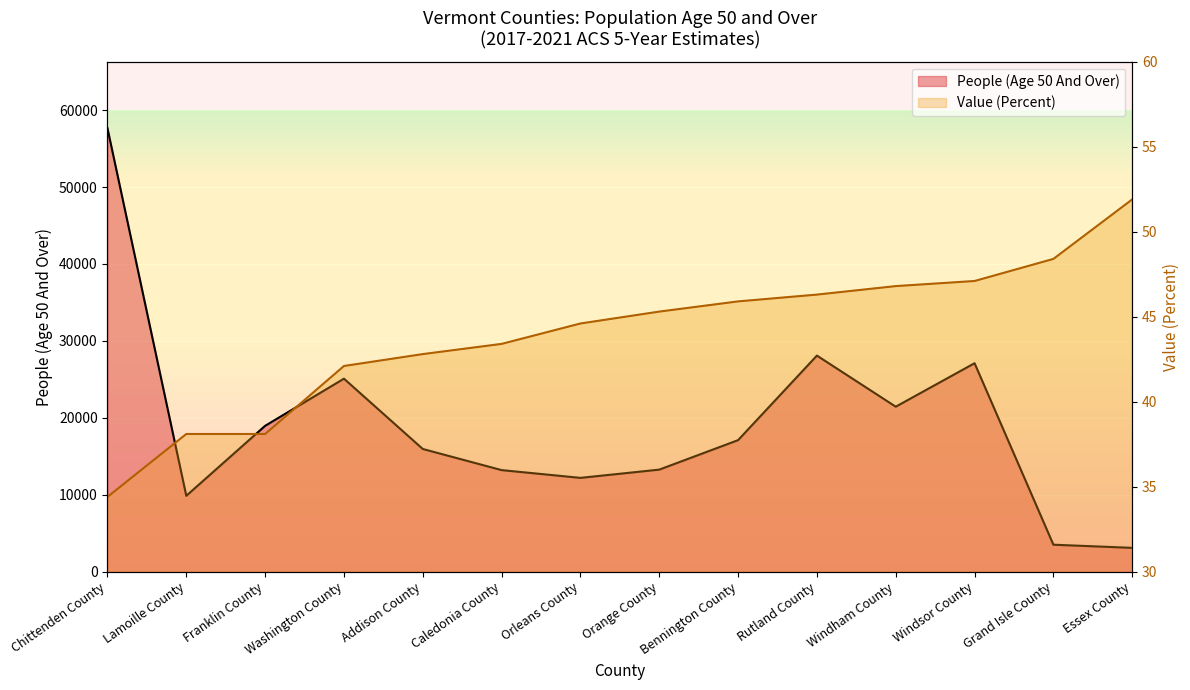

True or false: People (Age 50 And Over) and Value (Percent) cross at least once.

False